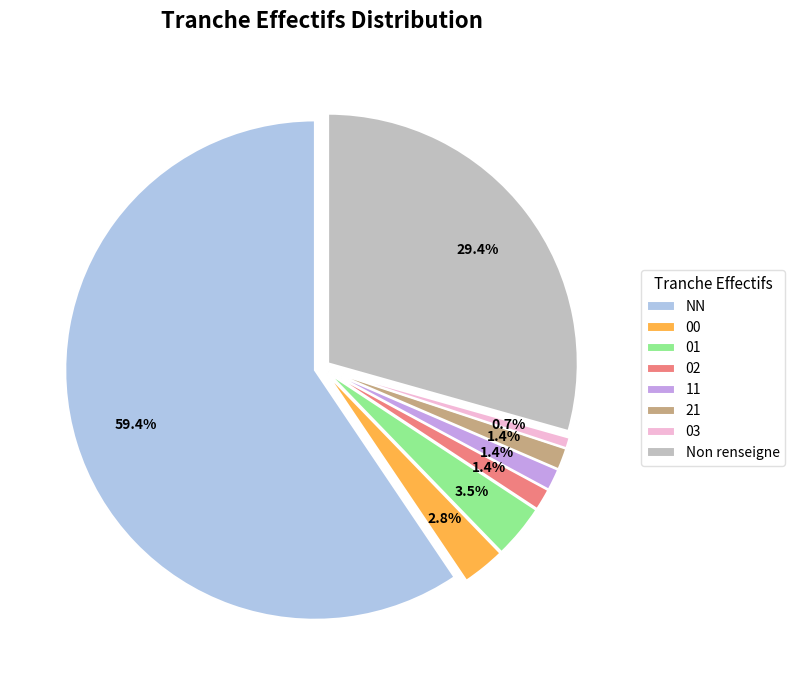

What is the total percentage of 21 and 01?

4.9%